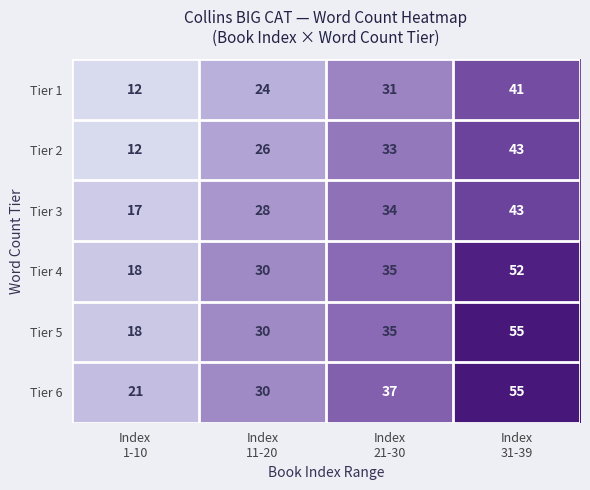

What is the total value across all series at Index
31-39?

289